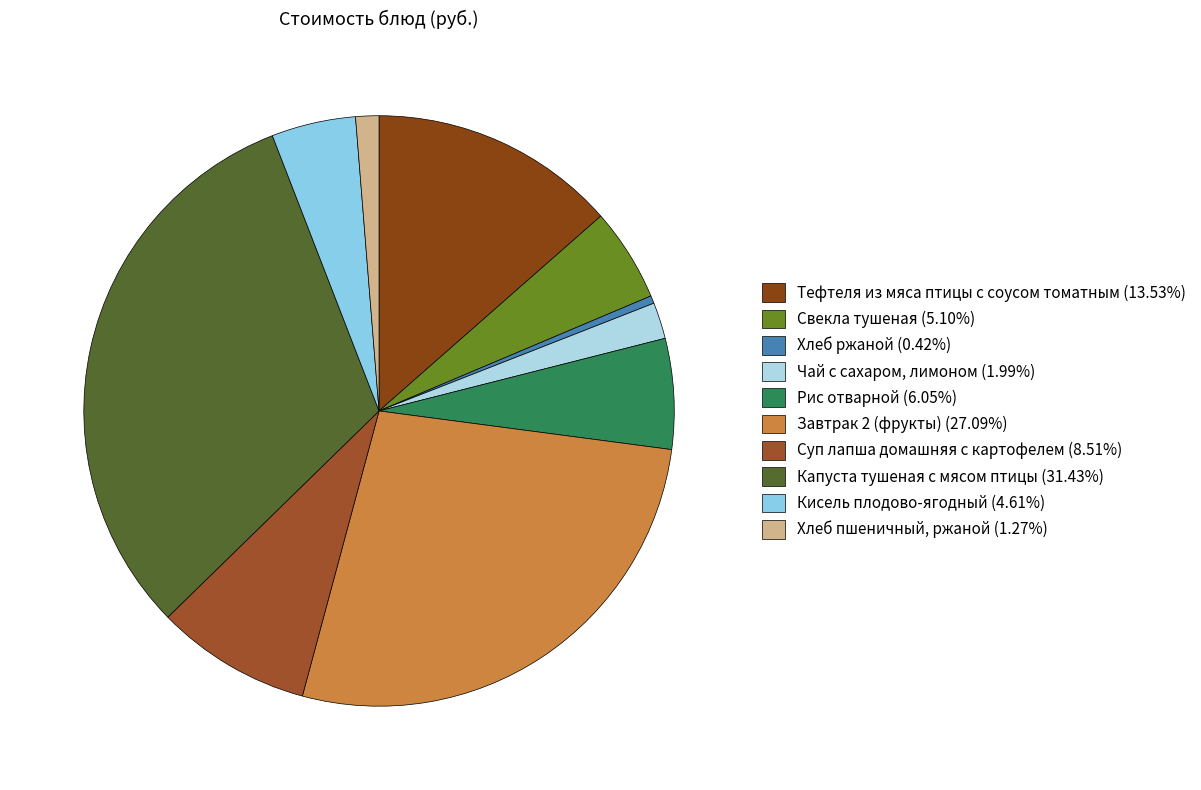

To the nearest percent, what is the difference between the largest and smallest slice percentages?

31%